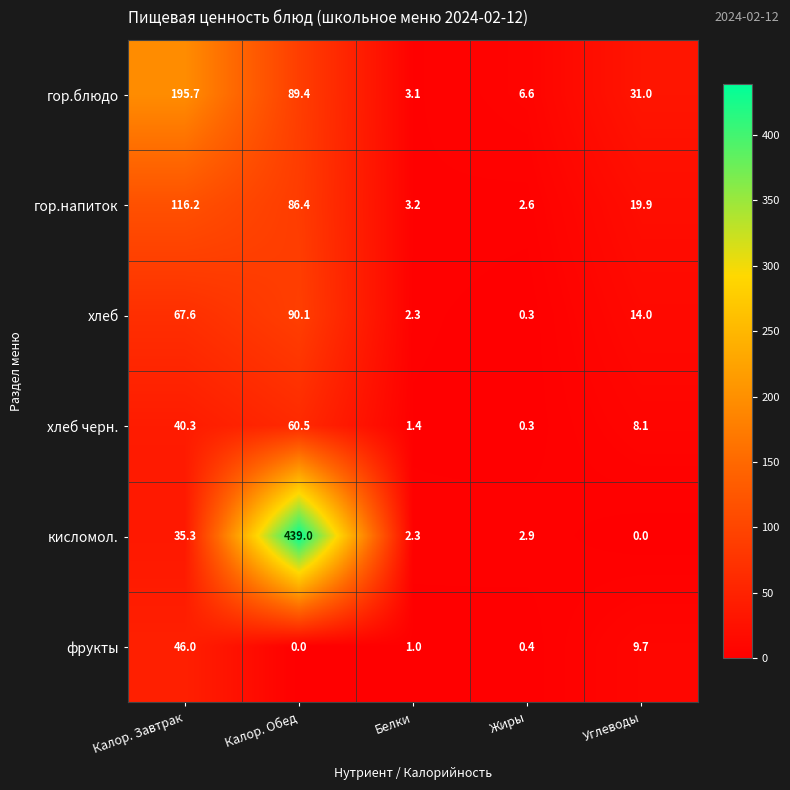

The value of кисломол. at Калор. Завтрак is 35.3. True or false?

True